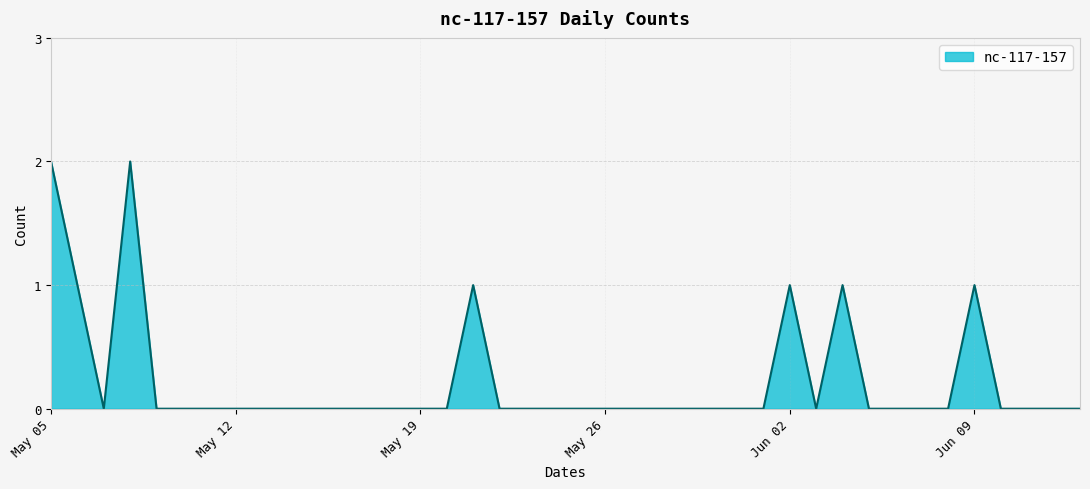

What is the sum of all values?

9